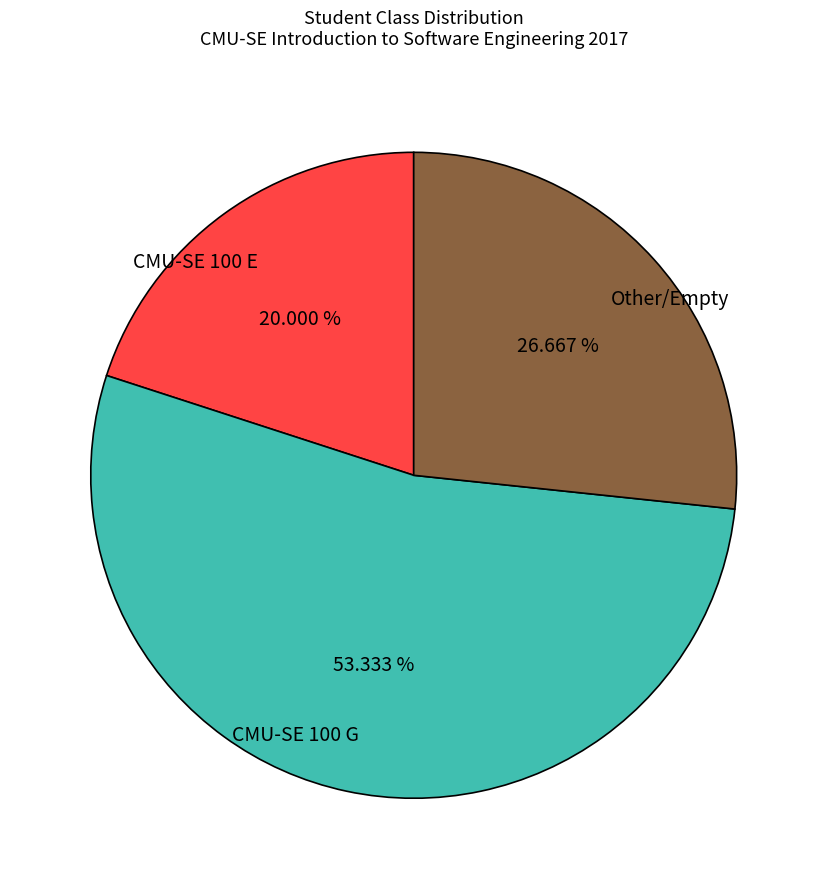

Count the number of slices in the pie.

3